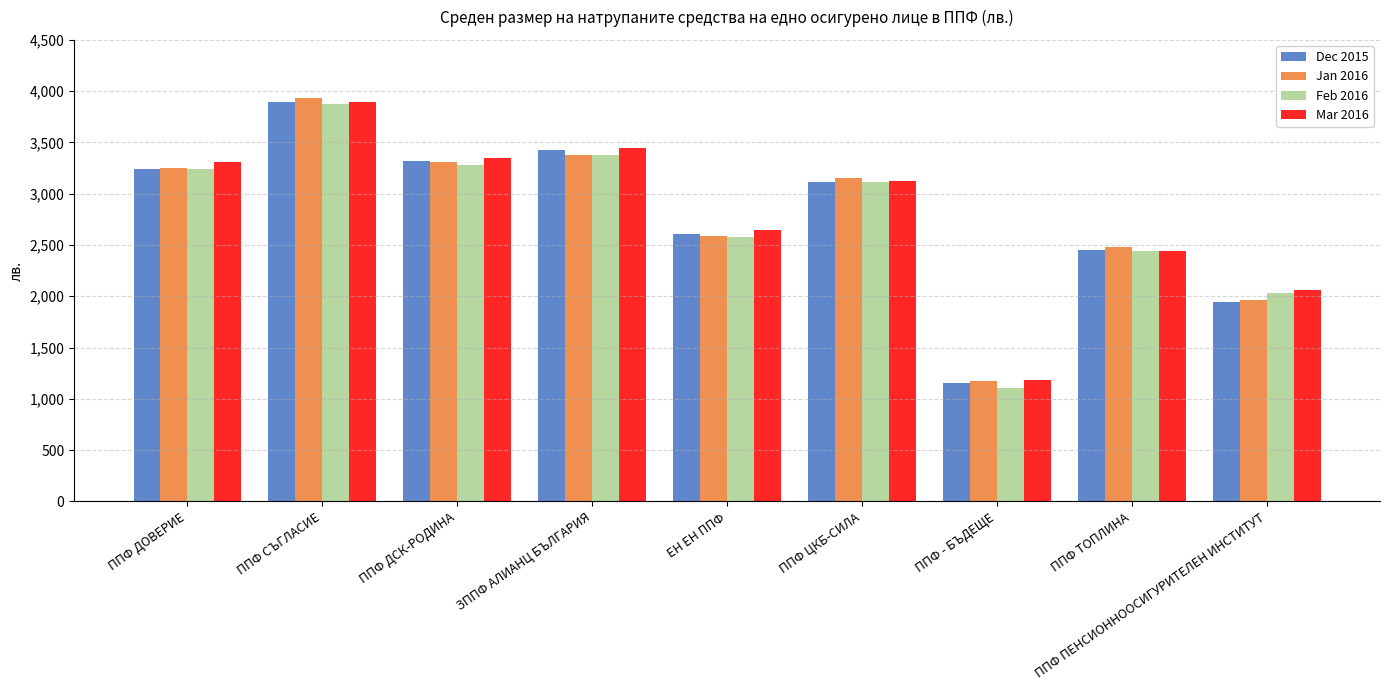

What is the difference between the maximum and minimum values in the Mar 2016 series?

2718.4